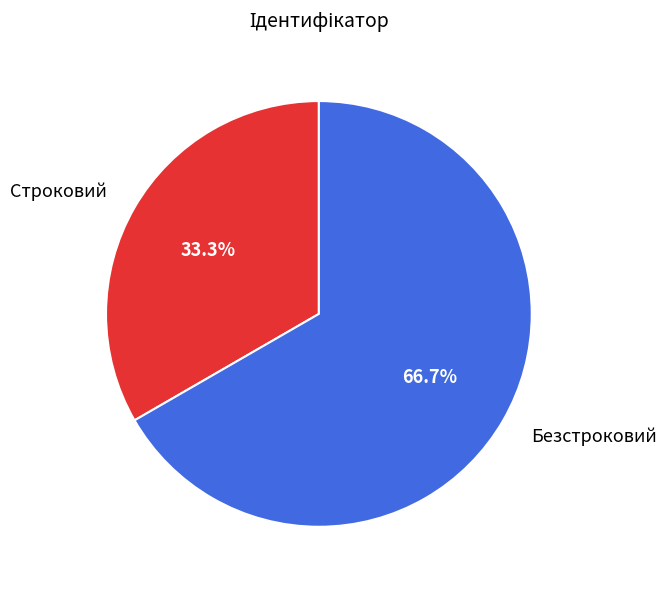

What percentage is the Строковий slice, to the nearest percent?

33%